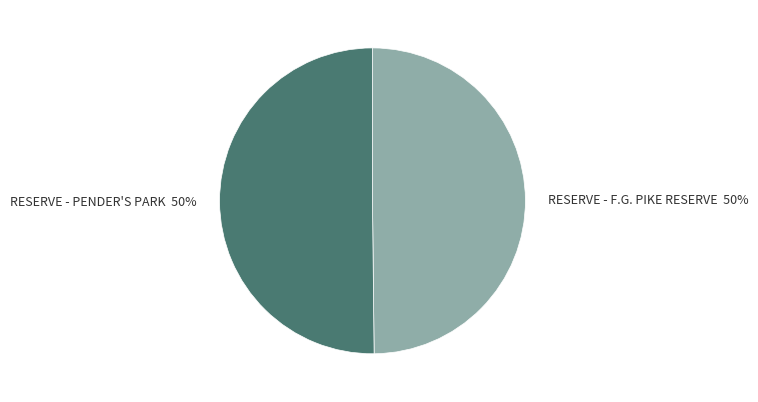

To the nearest percent, what is the average slice percentage?

50%